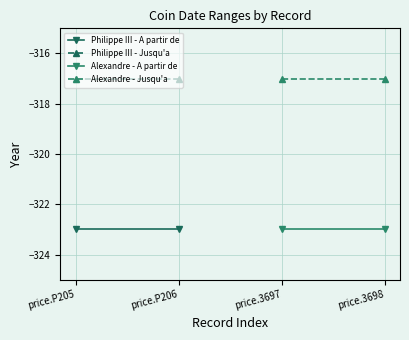

Read the Alexandre - Jusqu'a value at price.P205.

-317